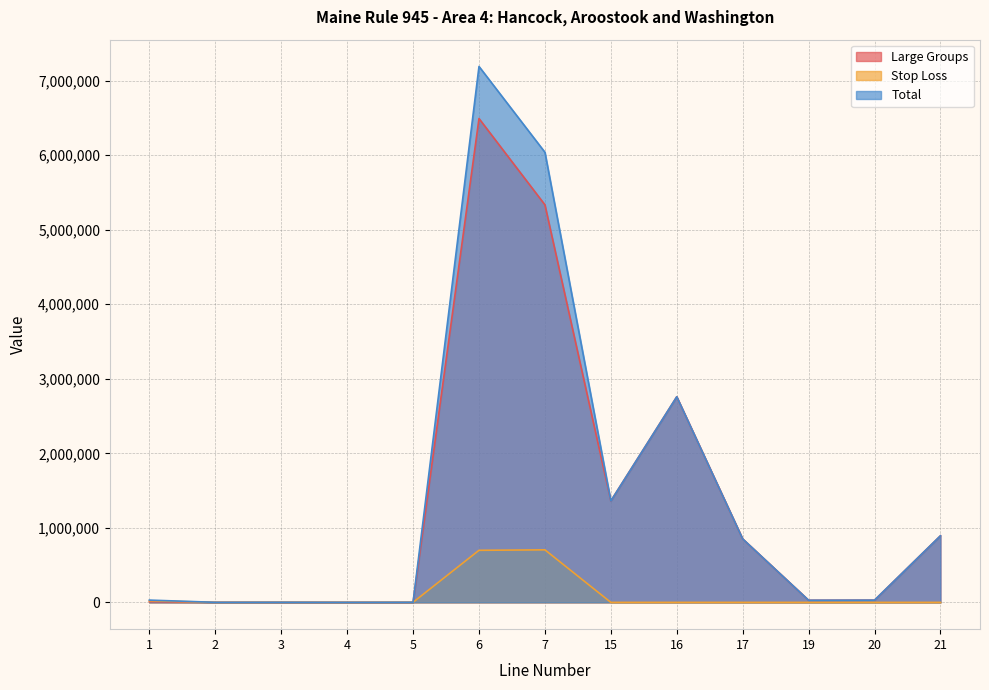

True or false: Stop Loss and Large Groups cross at least once.

True